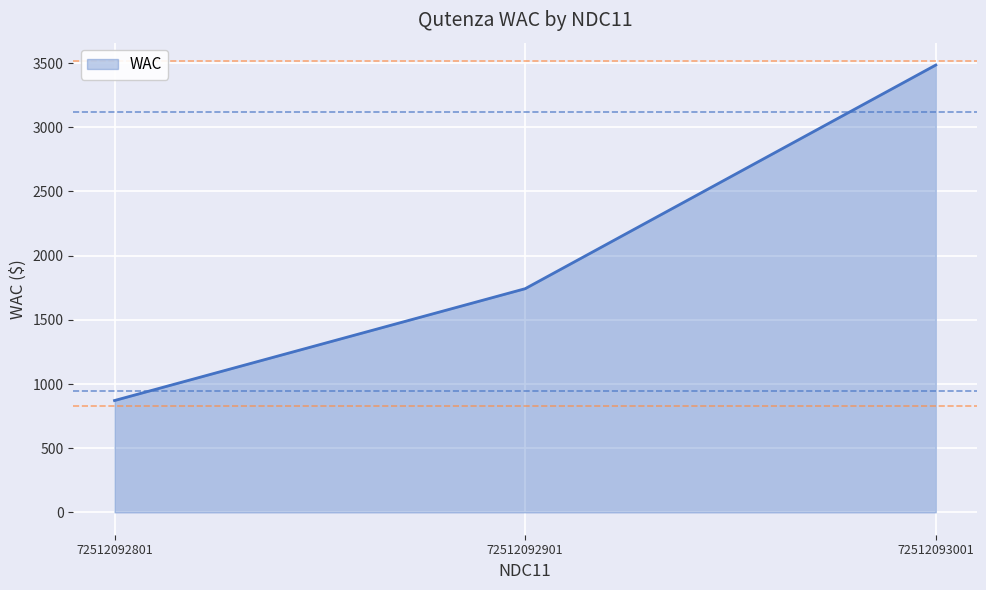

True or false: the data shows 1743.6 at 72512093001.

False